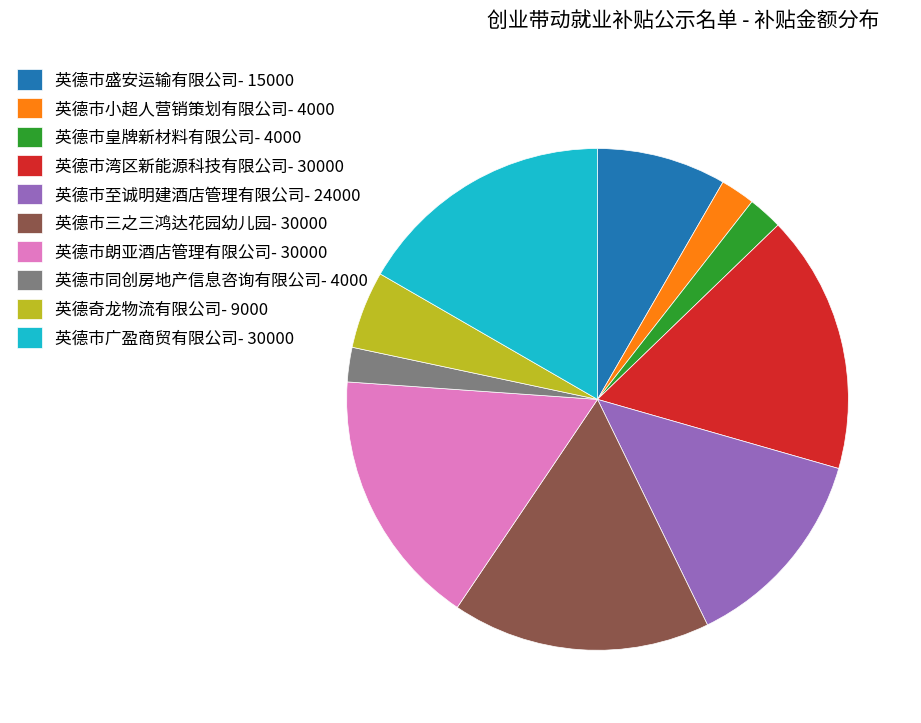

Is there any slice that represents more than half of the pie?

No